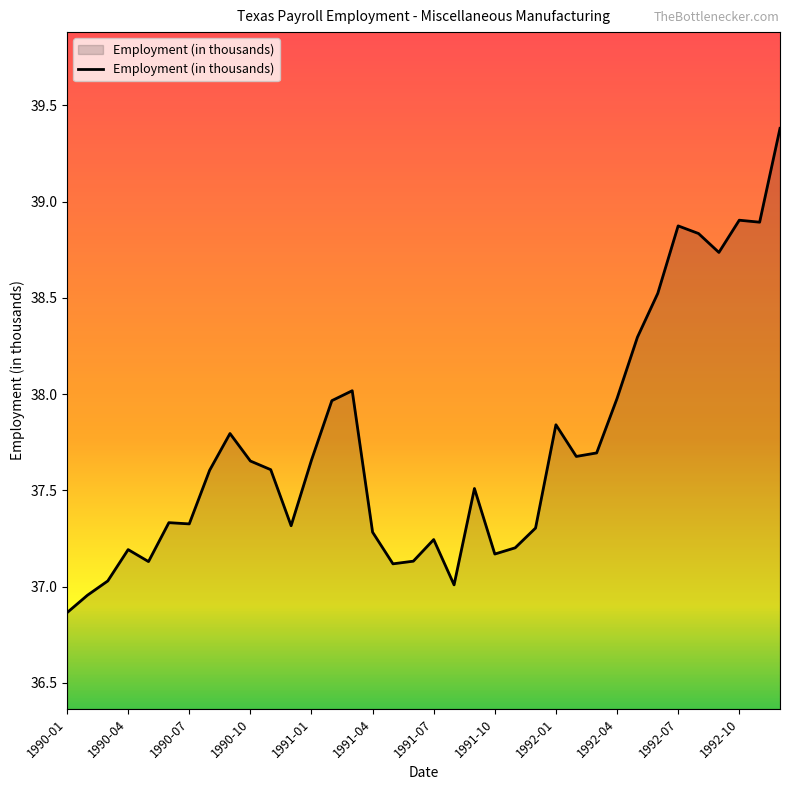

What is the value of the 9th point from the left?

37.8